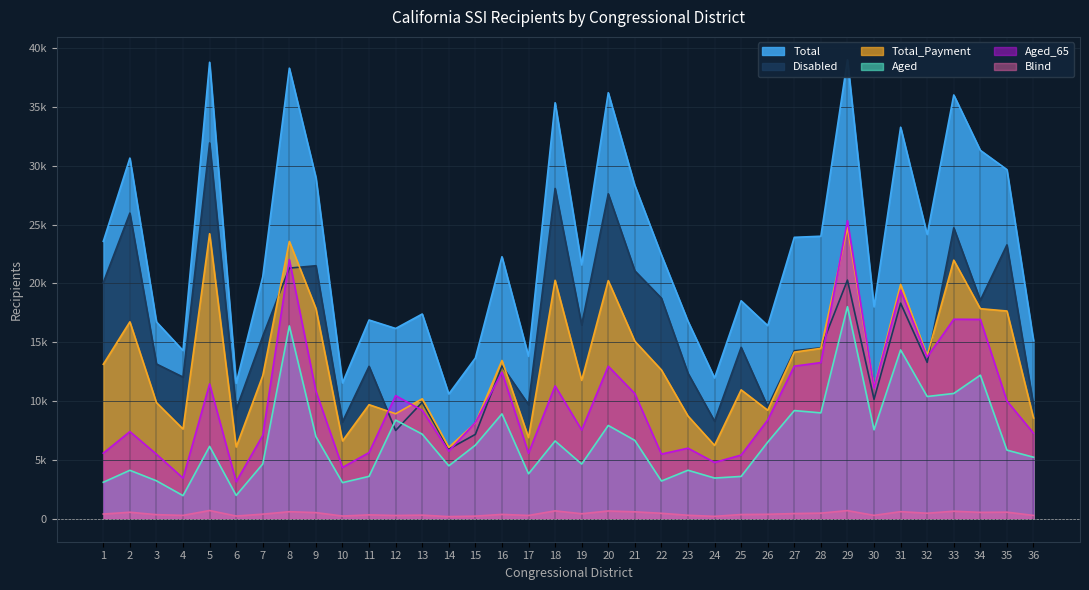

At which label does Aged_65 first exceed 9219?

5